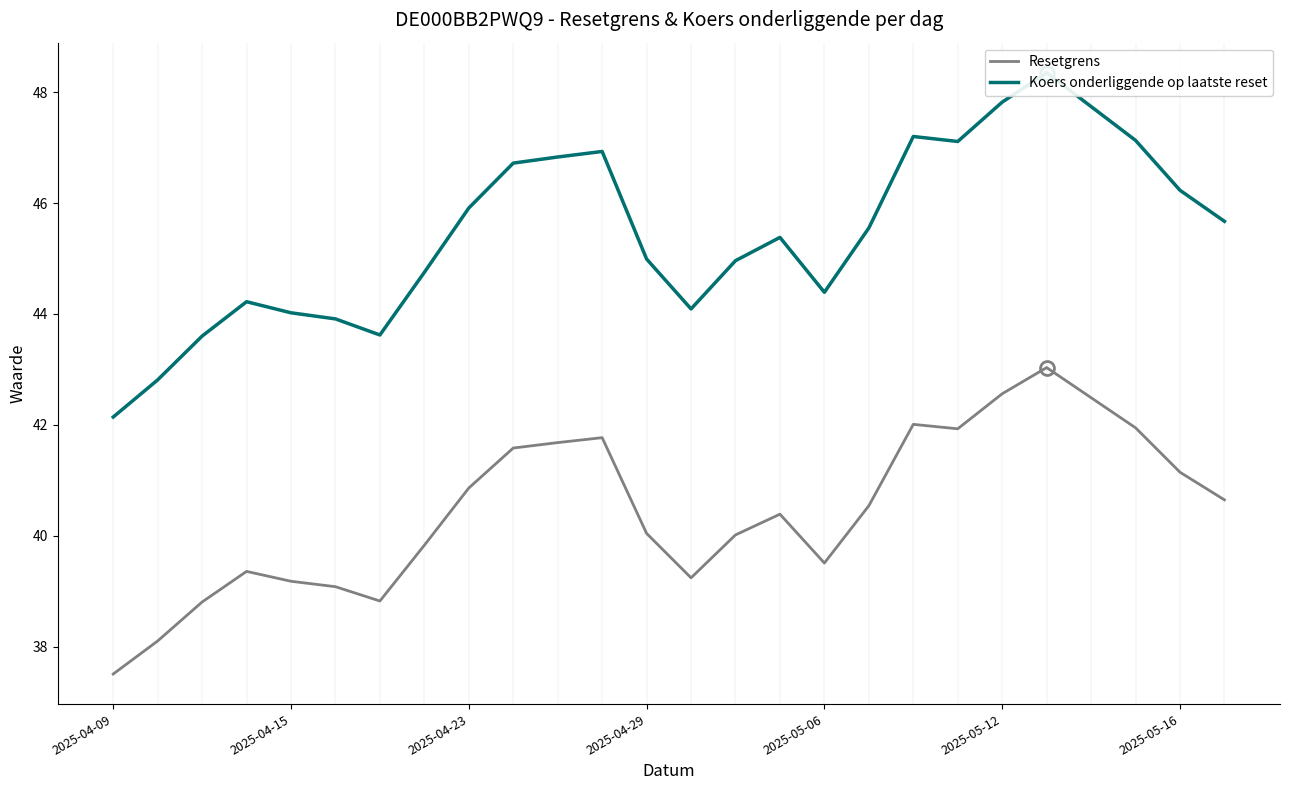

What is the highest value of the Resetgrens series?

43.0